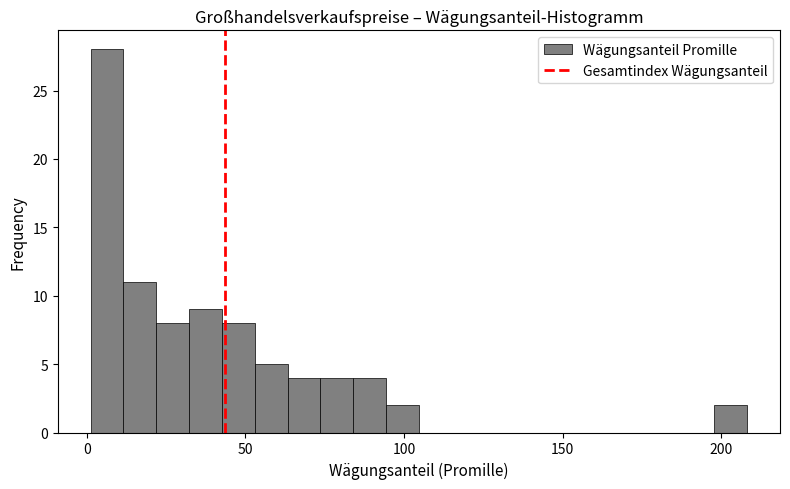

Around what value on the x-axis is the tallest bar? Give the approximate position of its centre, as read against the axis.

5